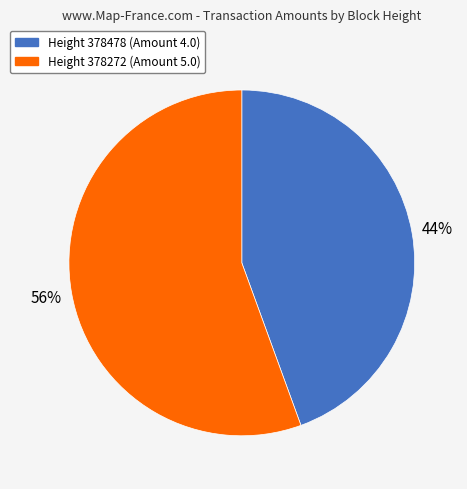

Is there a majority slice in this chart?

Yes